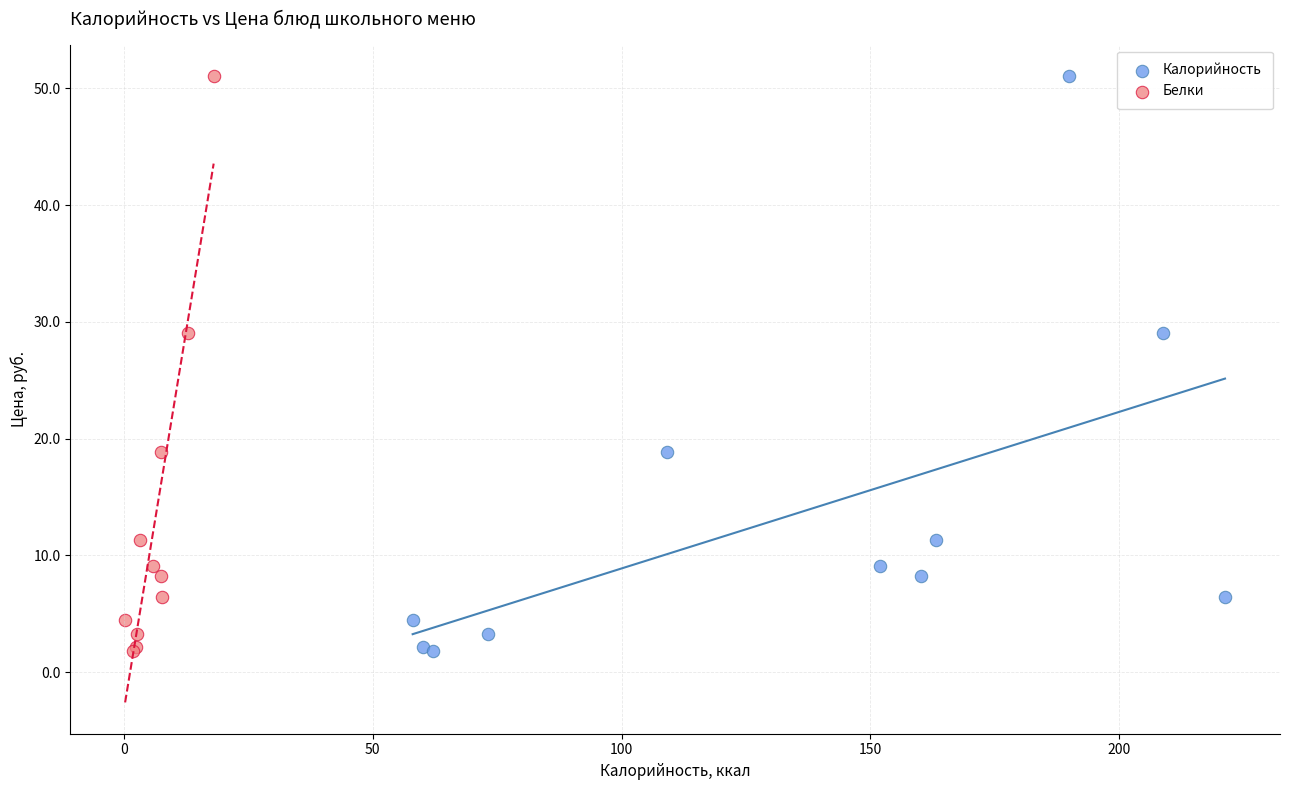

What are all the series names shown in the legend?

Калорийность, Белки